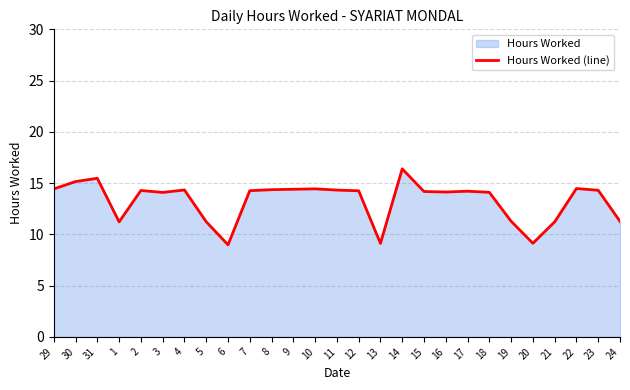

At which category does the data reach its first local peak?

31